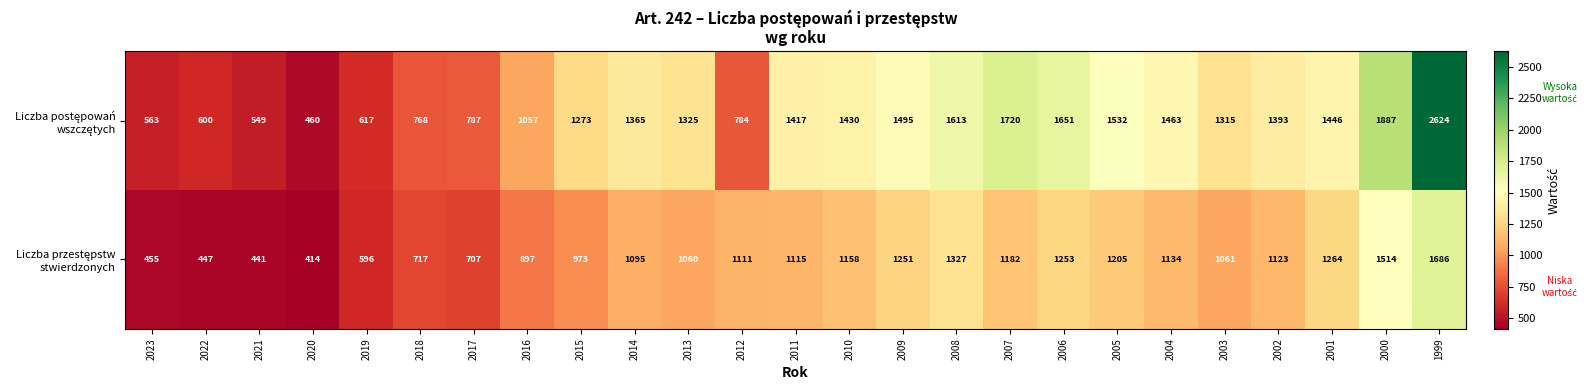

At how many categories does at least one series exceed 1542?

5